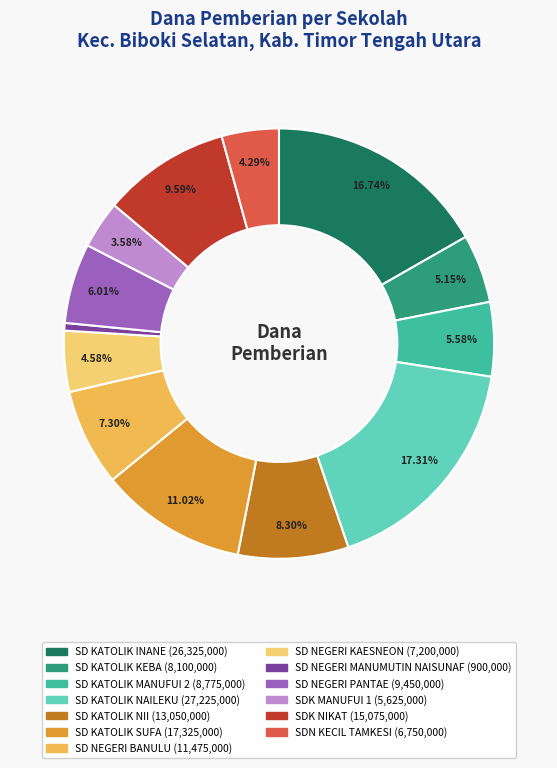

Count the number of slices in the pie.

13